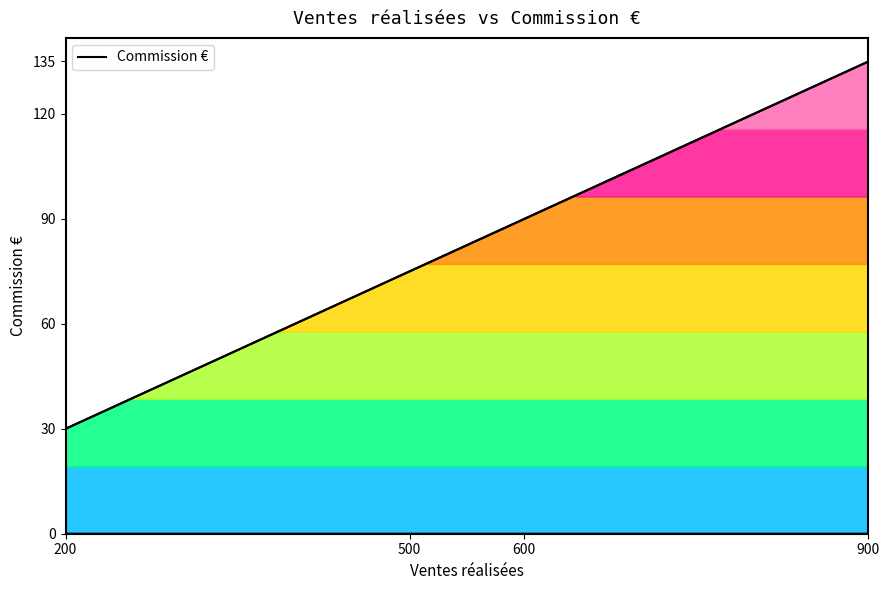

Reading left to right, list all the values displayed in this chart.

200=30	500=75	600=90	900=135